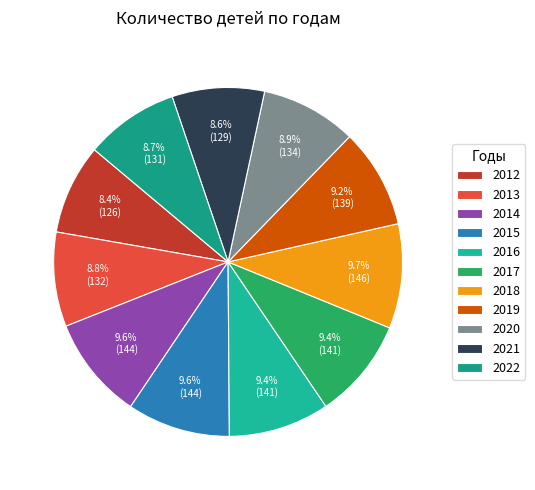

How many segments does this pie chart have?

11